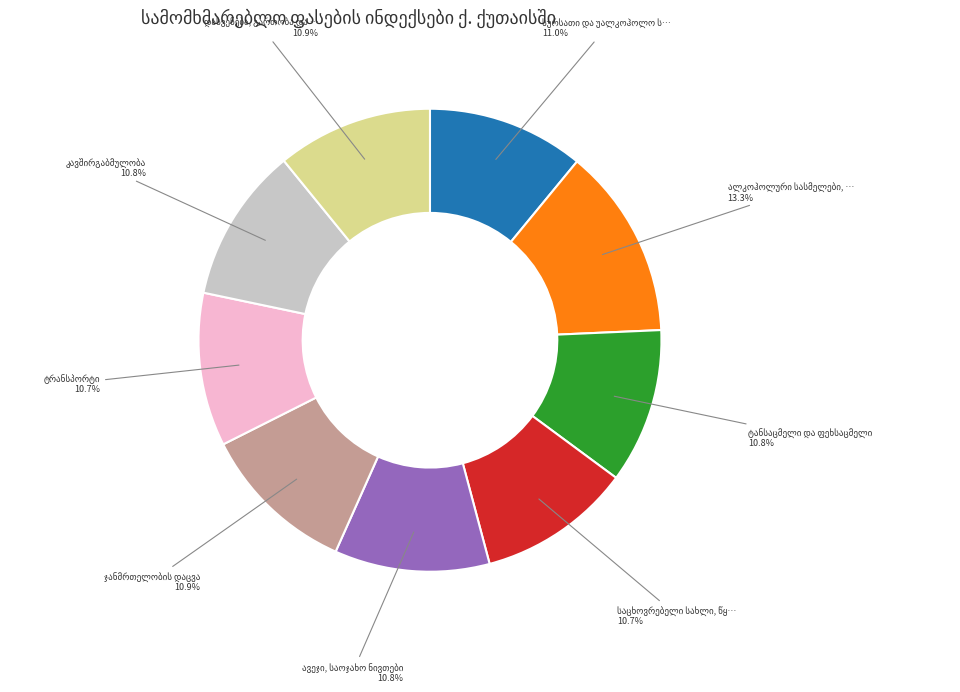

To the nearest percent, what is the average slice percentage?

11%